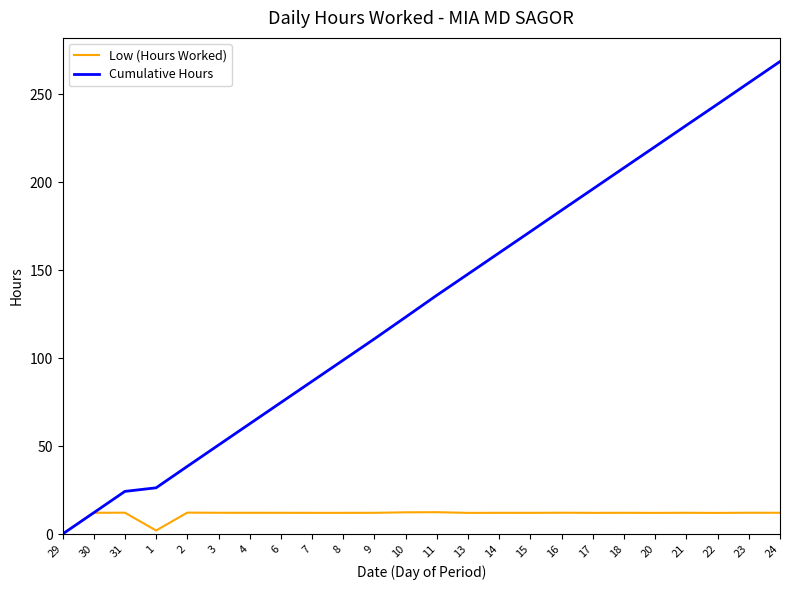

At which category does the chart reach its peak across all series?

24